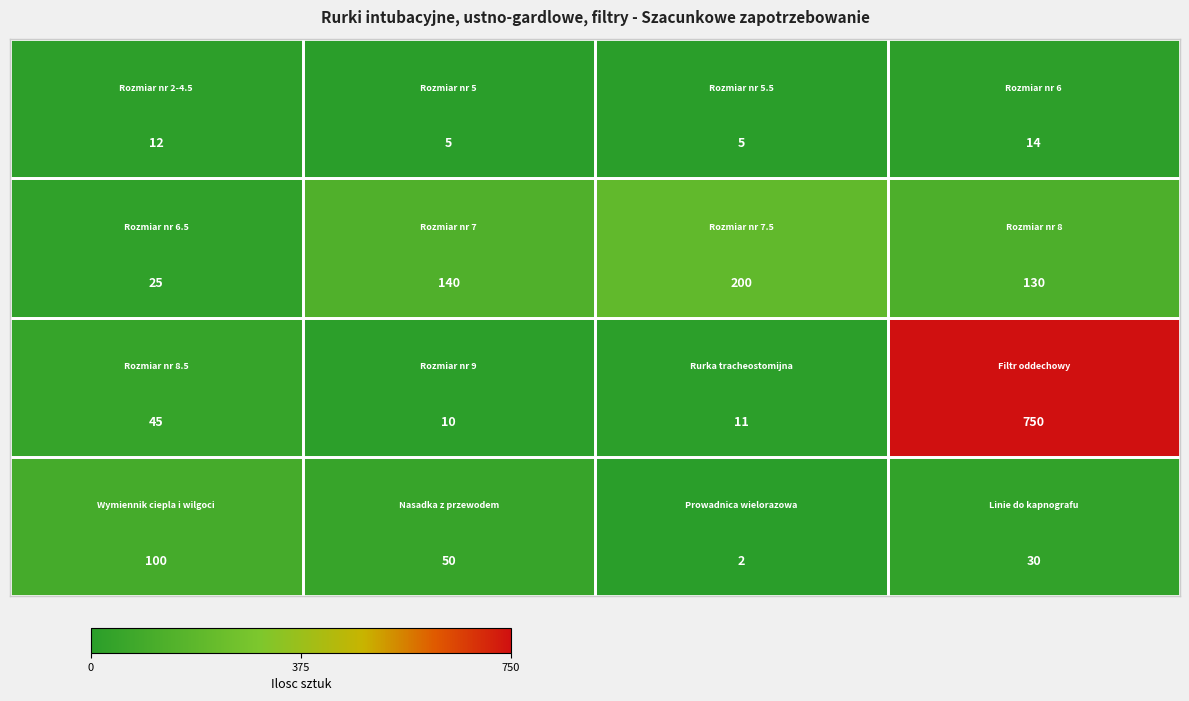

What is the maximum value shown in the chart?

750